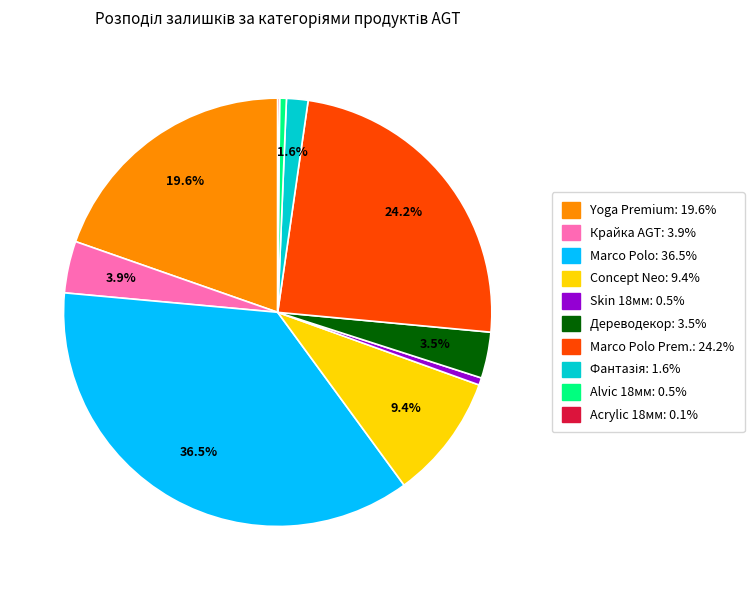

Is there any slice that represents more than half of the pie?

No